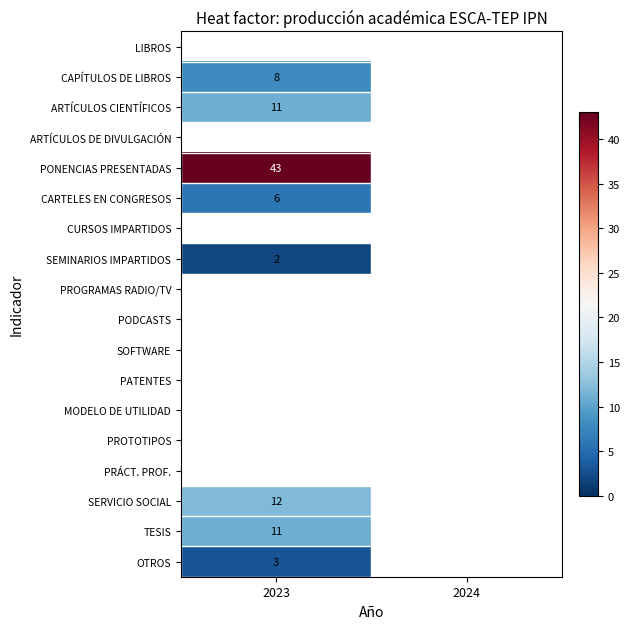

True or false: SERVICIO SOCIAL has a value of 12 at 2023.

True